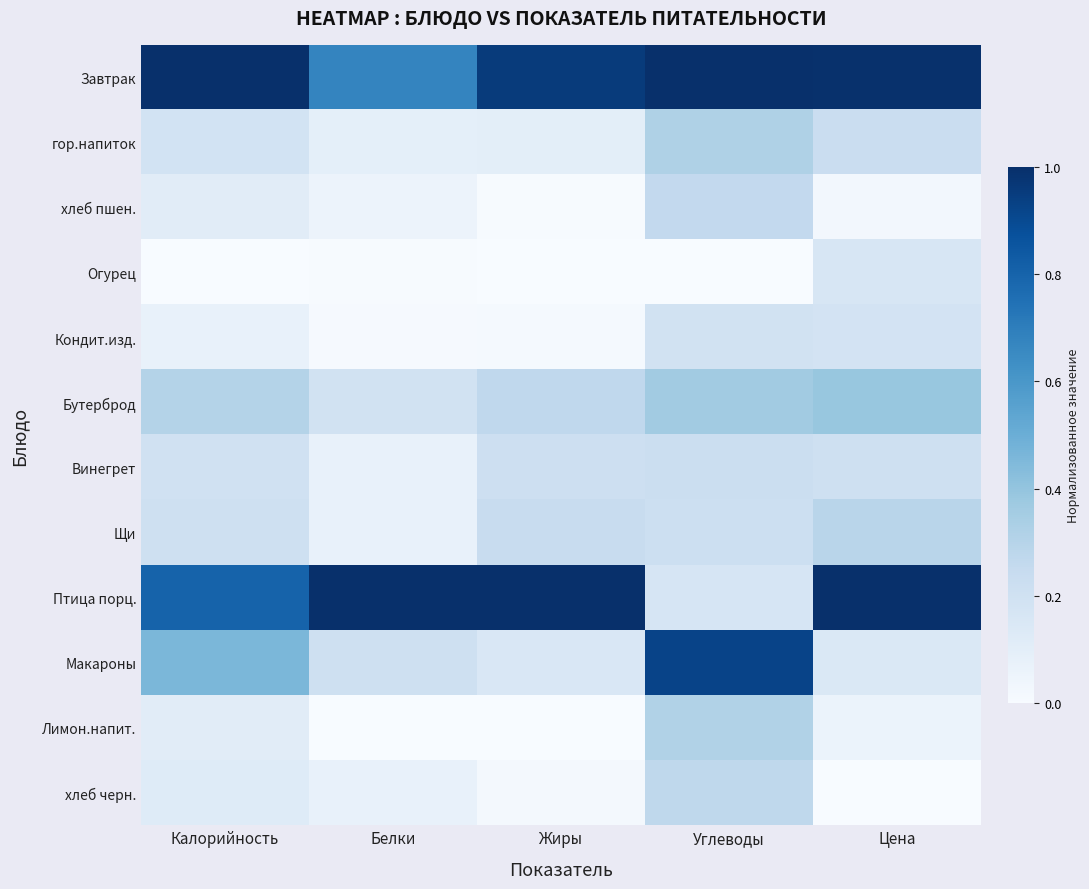

Which series changed the most between Белки and Углеводы?

Птица порц.